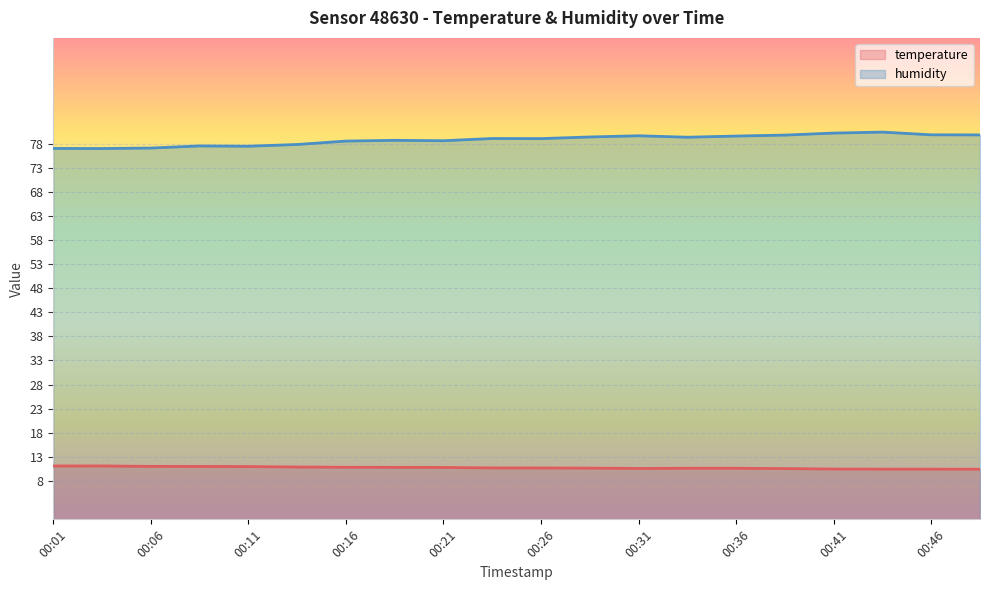

True or false: humidity has a value of 79.4 at 00:28.

True